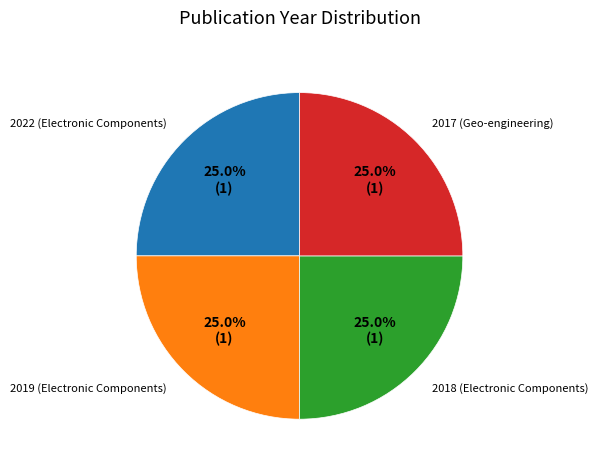

What percentage is NOT represented by 2019 (Electronic Components)?

75.0%